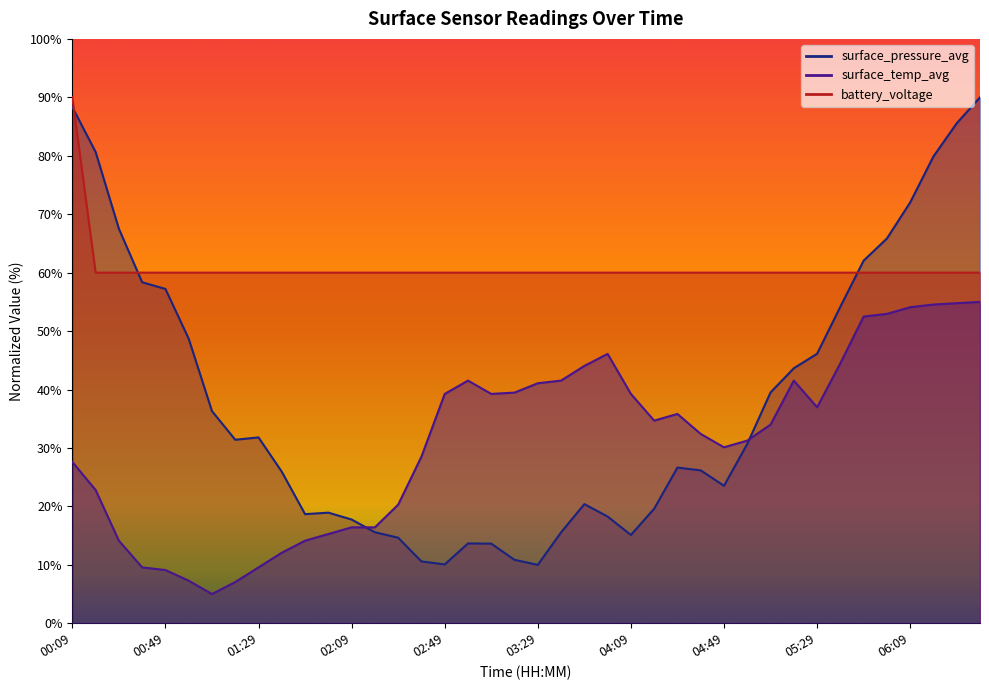

What is the value of the surface_pressure_avg point at the 1st from the left?

88.3